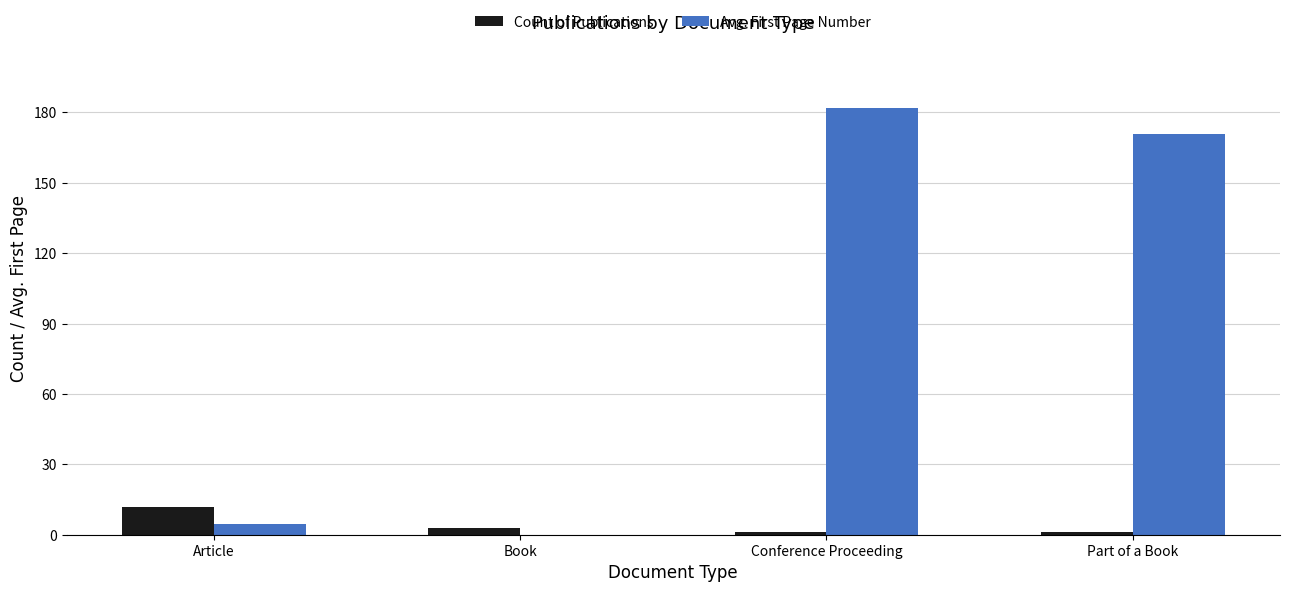

Between Book and Part of a Book, which series saw the biggest shift?

Avg. First Page Number